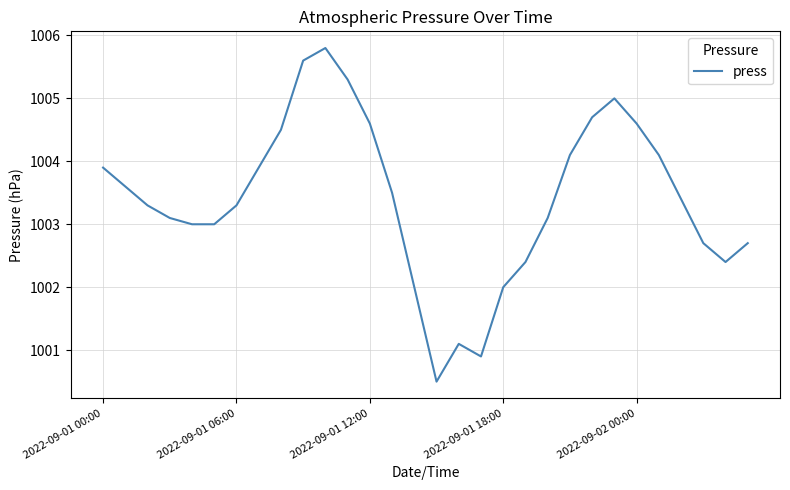

What is the maximum value shown in the chart?

1005.8